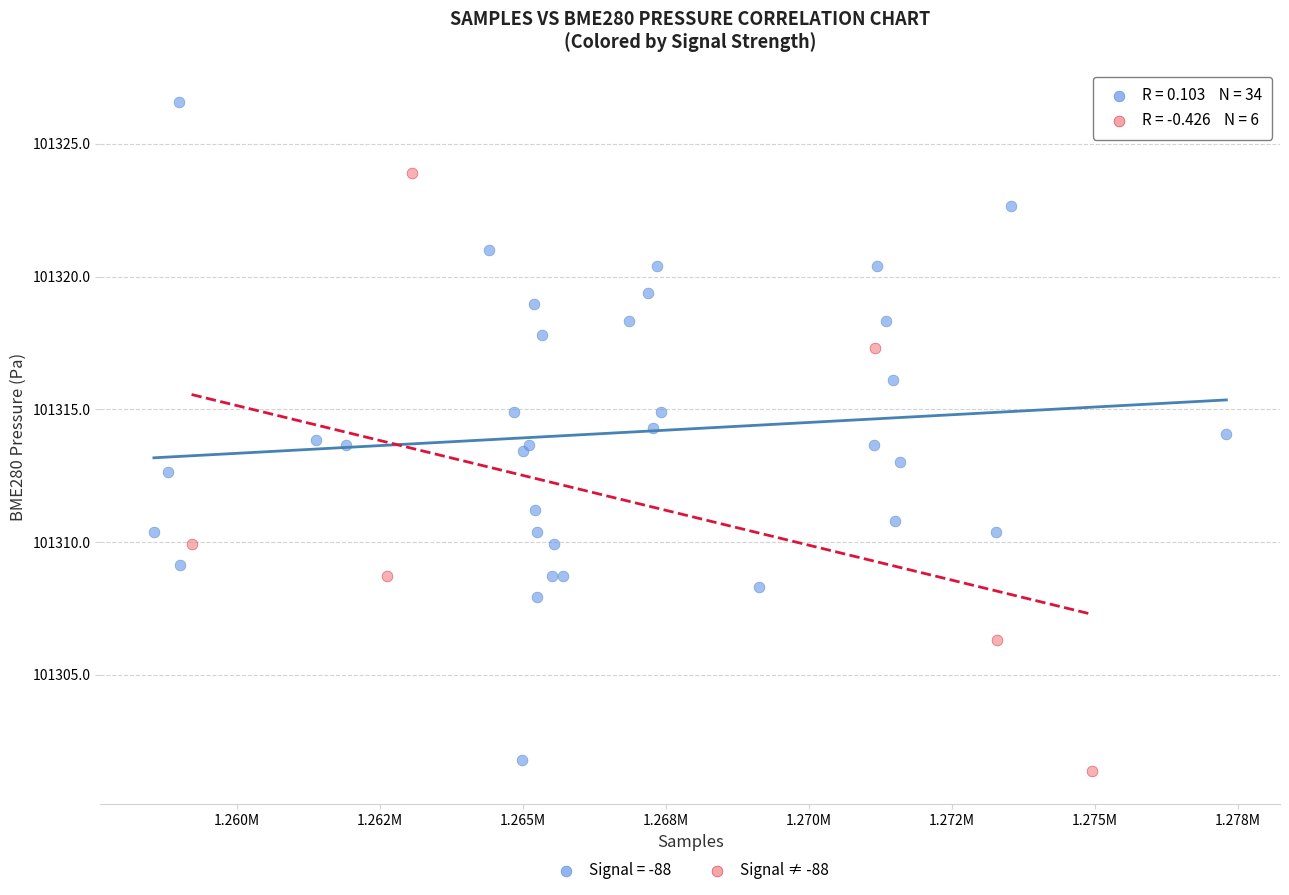

Which series has the widest spread of Y values?

Signal = -88